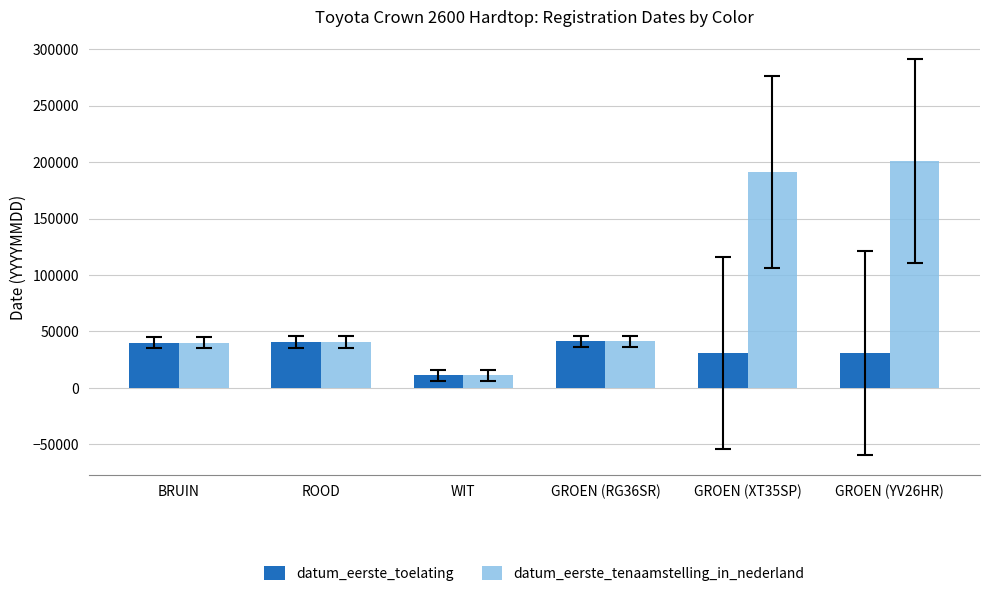

What is the value of the datum_eerste_toelating bar at the 6th from the left?

30630